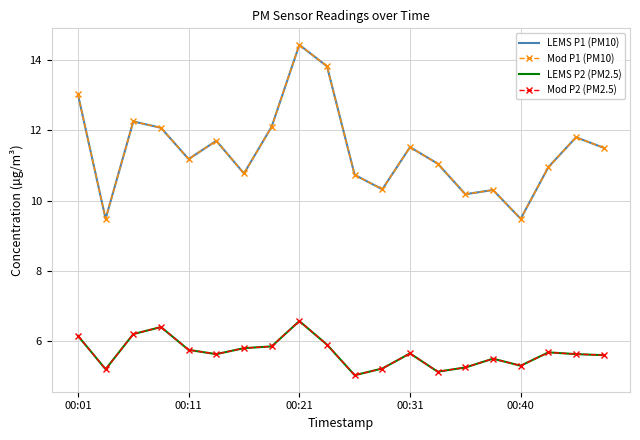

At how many categories does at least one series exceed 8?

20